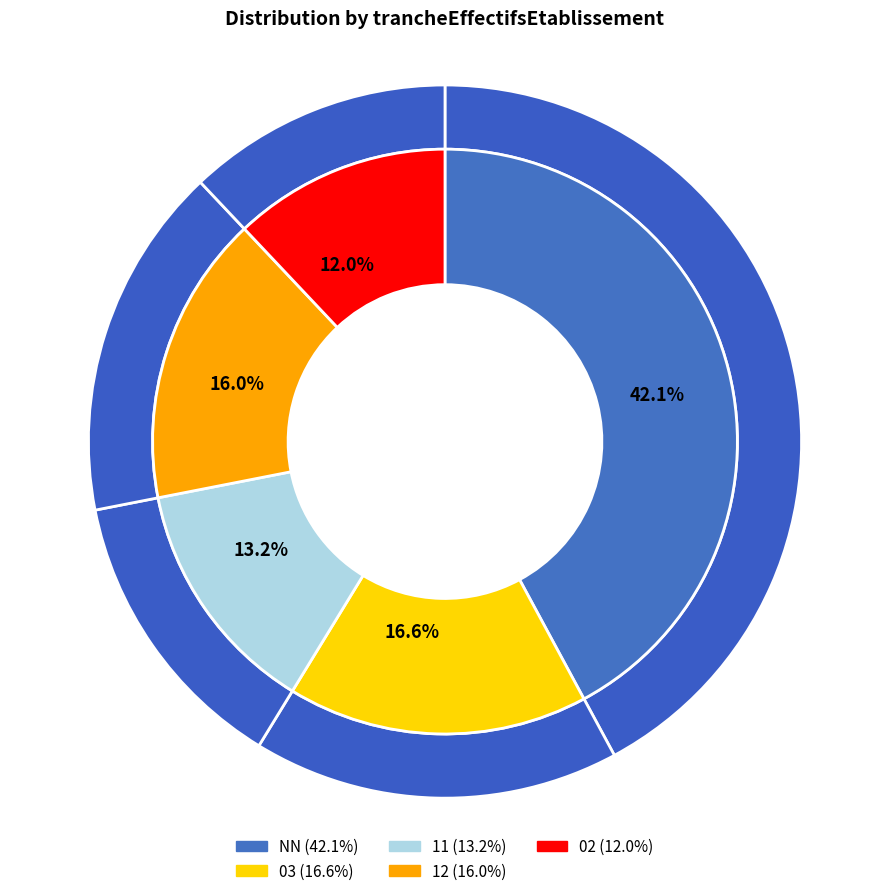

Rank the categories by value from highest to lowest.

NN, 03, 12, 11, 02